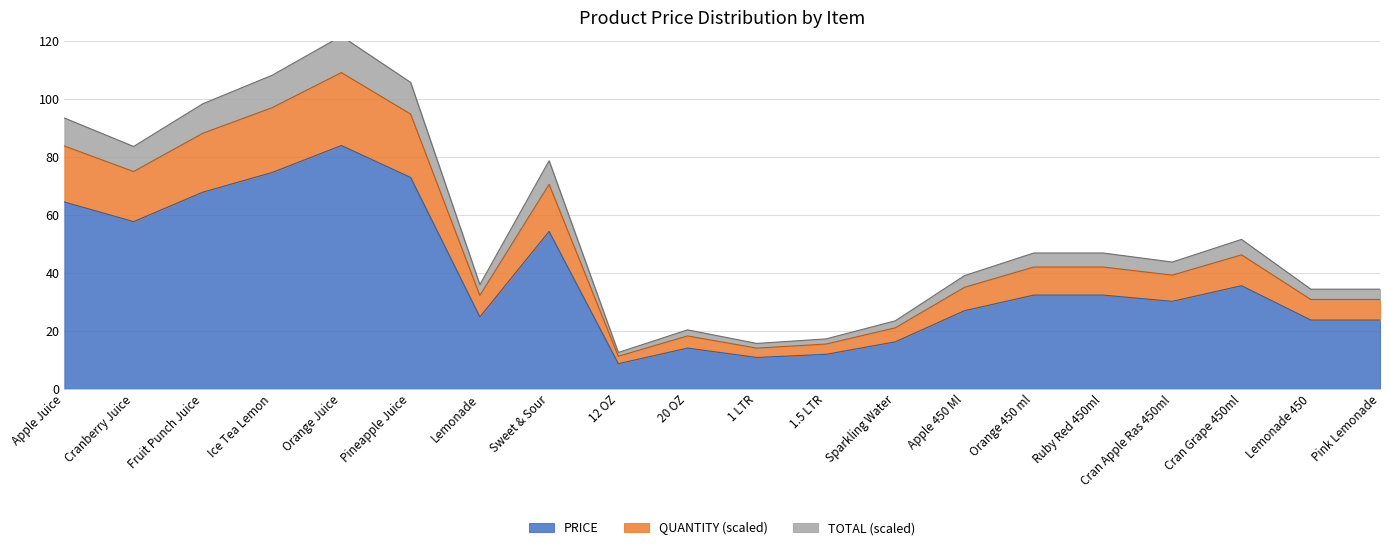

How many lines are shown in the chart?

3